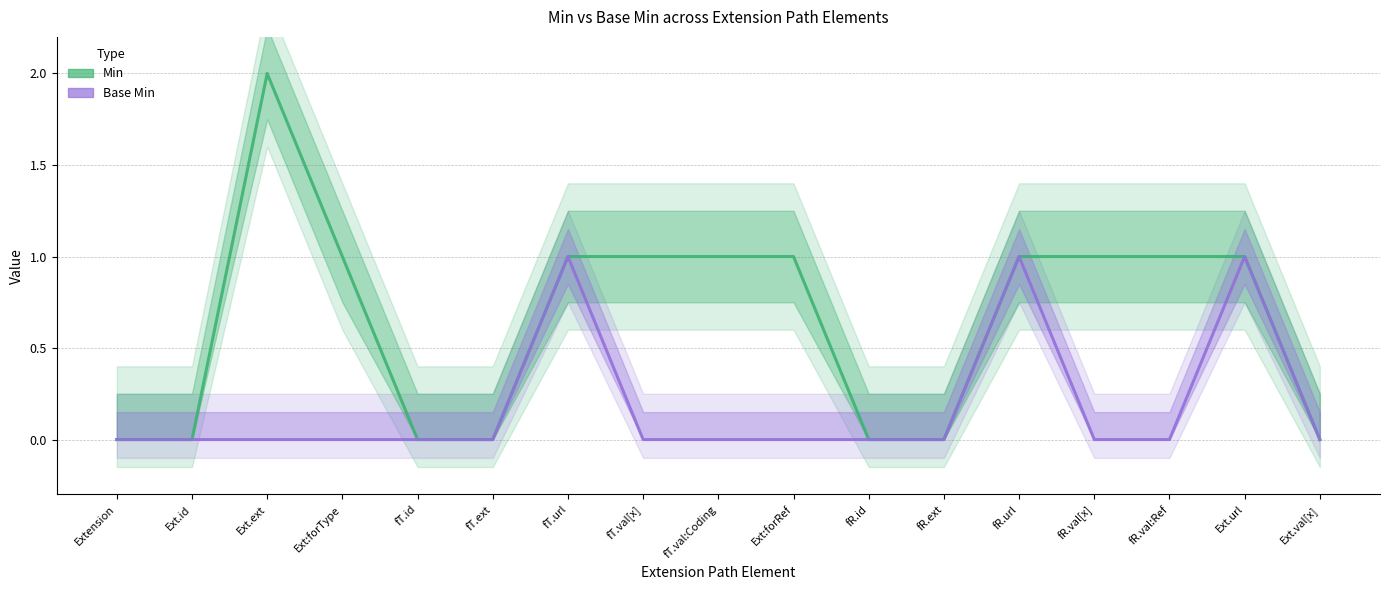

Is it true that Min equals 1 at fT.val[x]?

True